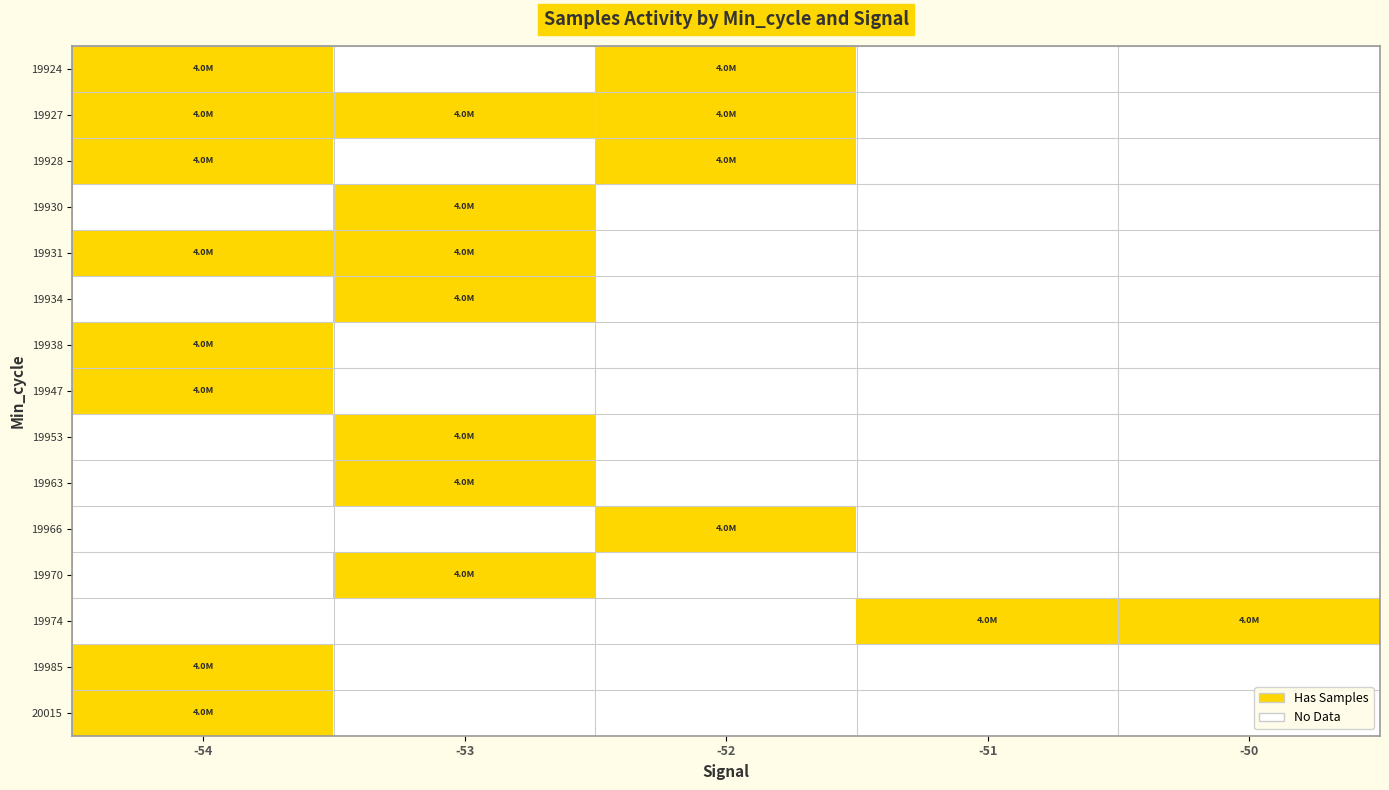

Reading right to left, transcribe all the data shown in this chart.

19924: -50=0	-51=0	-52=1	-53=0	-54=1
19927: -50=0	-51=0	-52=1	-53=1	-54=1
19928: -50=0	-51=0	-52=1	-53=0	-54=1
19930: -50=0	-51=0	-52=0	-53=1	-54=0
19931: -50=0	-51=0	-52=0	-53=1	-54=1
19934: -50=0	-51=0	-52=0	-53=1	-54=0
19938: -50=0	-51=0	-52=0	-53=0	-54=1
19947: -50=0	-51=0	-52=0	-53=0	-54=1
19953: -50=0	-51=0	-52=0	-53=1	-54=0
19963: -50=0	-51=0	-52=0	-53=1	-54=0
19966: -50=0	-51=0	-52=1	-53=0	-54=0
19970: -50=0	-51=0	-52=0	-53=1	-54=0
19974: -50=1	-51=1	-52=0	-53=0	-54=0
19985: -50=0	-51=0	-52=0	-53=0	-54=1
20015: -50=0	-51=0	-52=0	-53=0	-54=1